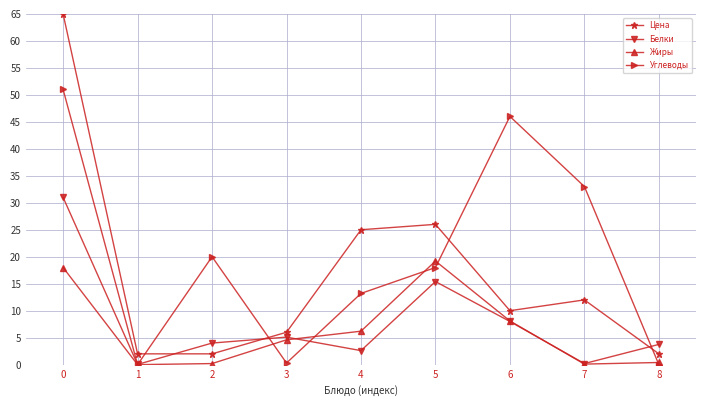

Count the number of data series in this chart.

4